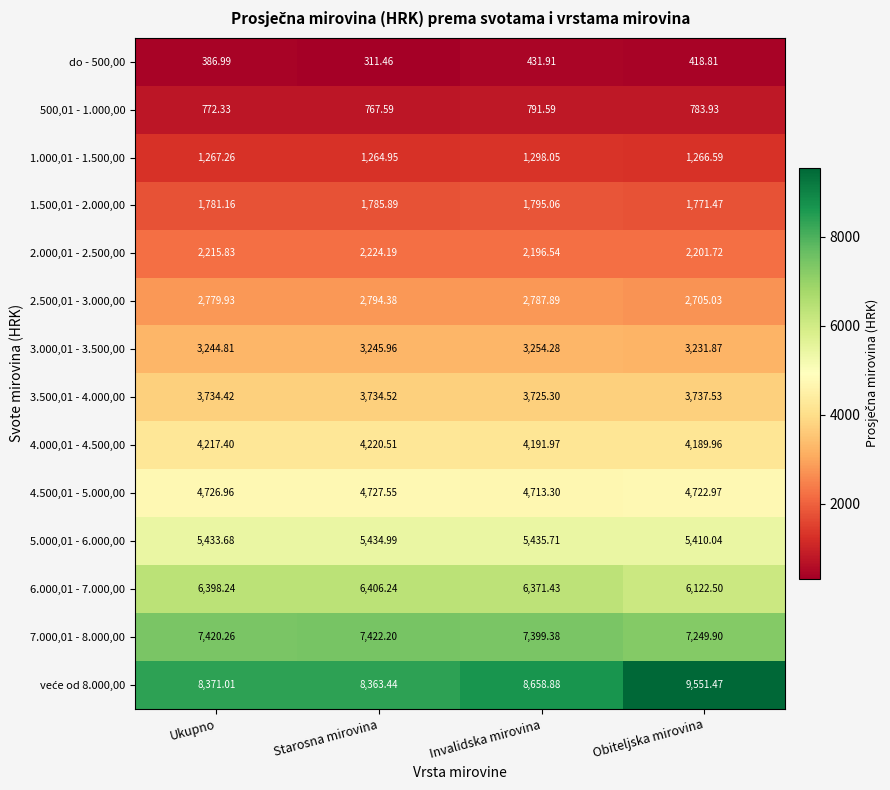

Rank the categories by 500,01 - 1.000,00 value from highest to lowest.

Invalidska mirovina, Obiteljska mirovina, Ukupno, Starosna mirovina